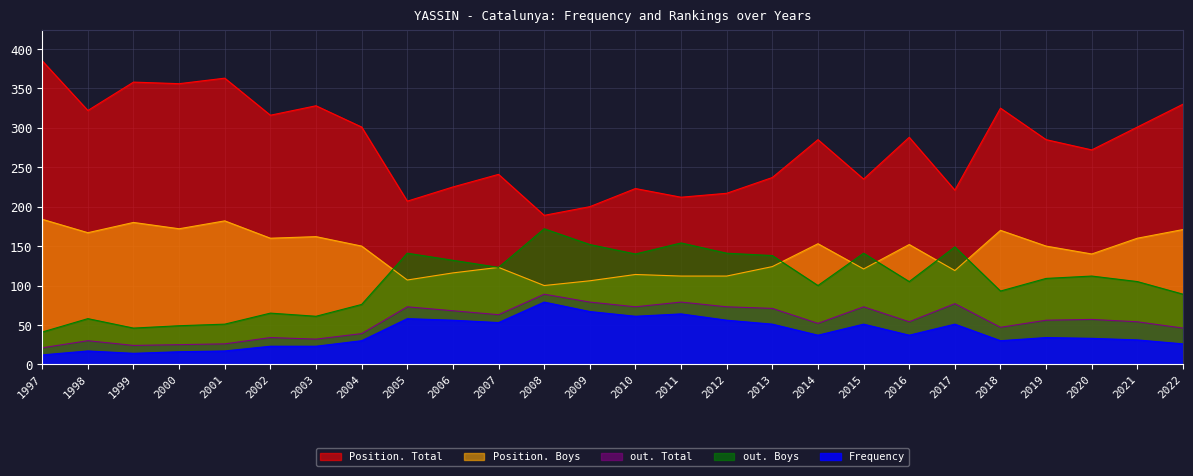

Reading right to left, transcribe all the data shown in this chart.

Frequency: 26	31	33	34	30	51	37	51	37	51	56	64	61	67	79	53	56	58	30	23	23	17	16	14	17	12
Position. Total: 330	301	272	285	325	221	288	235	285	237	217	212	223	200	189	241	225	207	301	328	316	363	356	358	322	385
Position. Boys: 171	160	140	150	170	119	152	121	153	124	112	112	114	106	100	123	116	107	150	162	160	182	172	180	167	184
out. Total: 46	54	57	56	47	77	54	73	52	71	73	79	73	79	89	63	68	73	39	32	34	26	25	24	30	21
out. Boys: 89	105	112	109	93	149	105	141	100	138	141	154	140	152	172	123	132	141	76	61	65	51	49	46	58	41